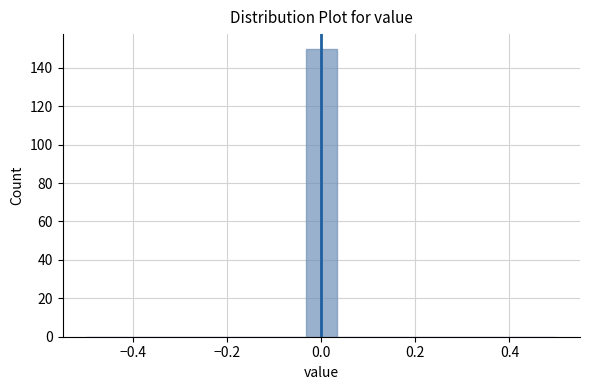

Around what value on the x-axis is the tallest bar? Give the approximate position of its centre, as read against the axis.

0.00